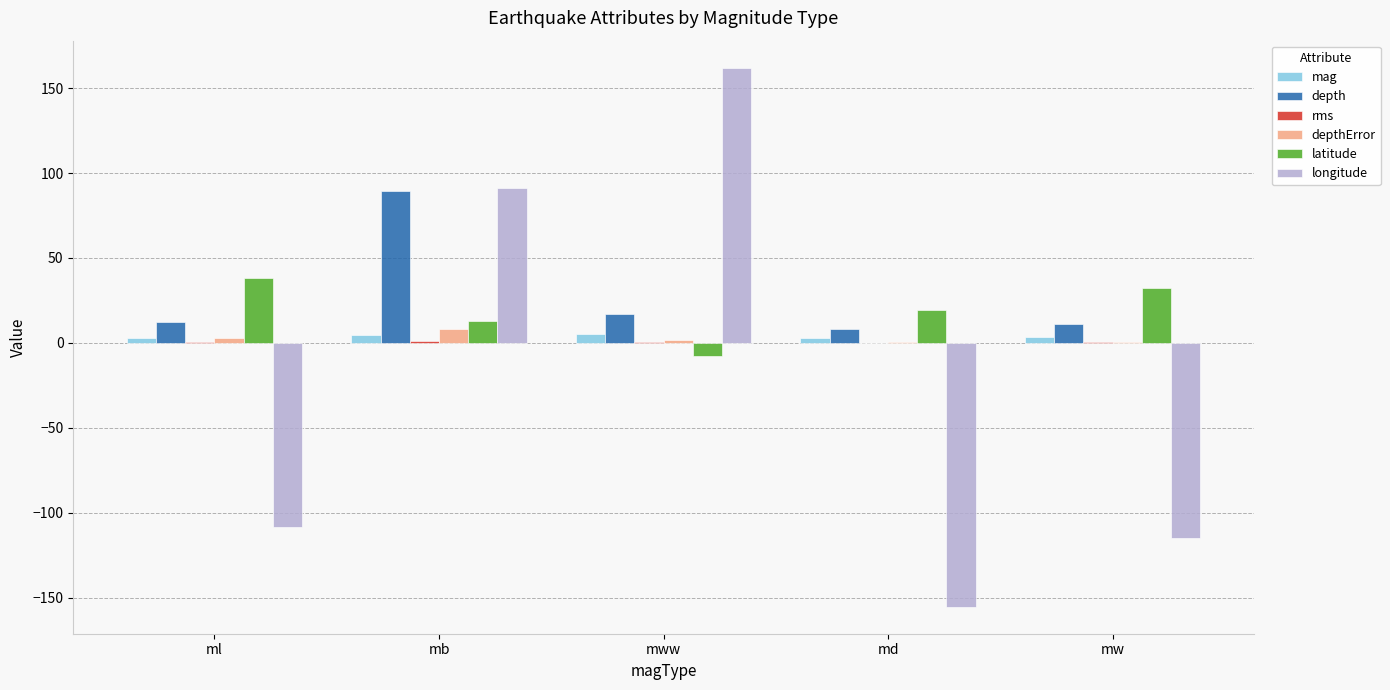

Which category has the highest value in the longitude series?

mww